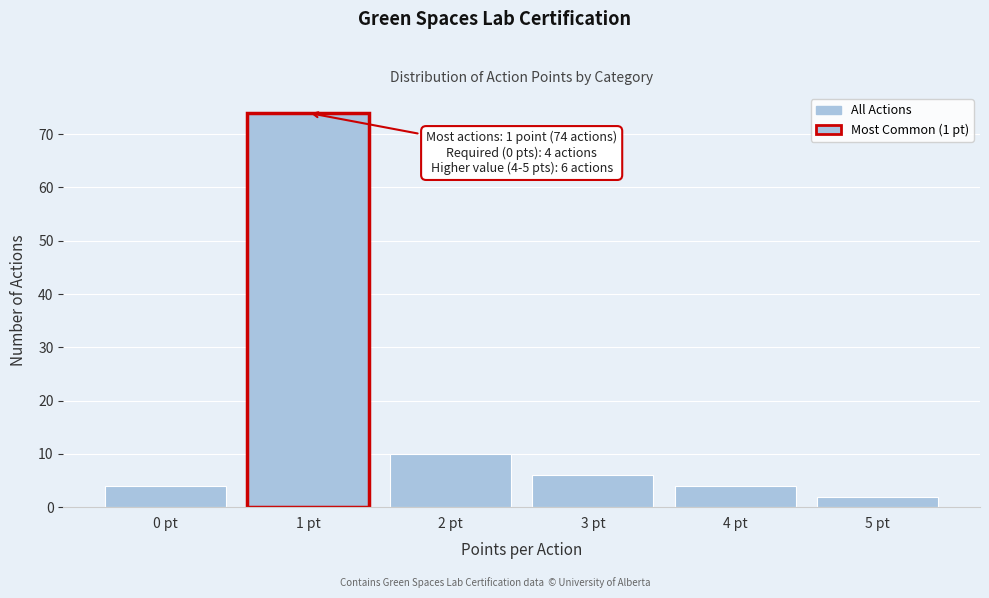

Reading left to right, transcribe all the data shown in this chart.

0 pt=4	1 pt=74	2 pt=10	3 pt=6	4 pt=4	5 pt=2